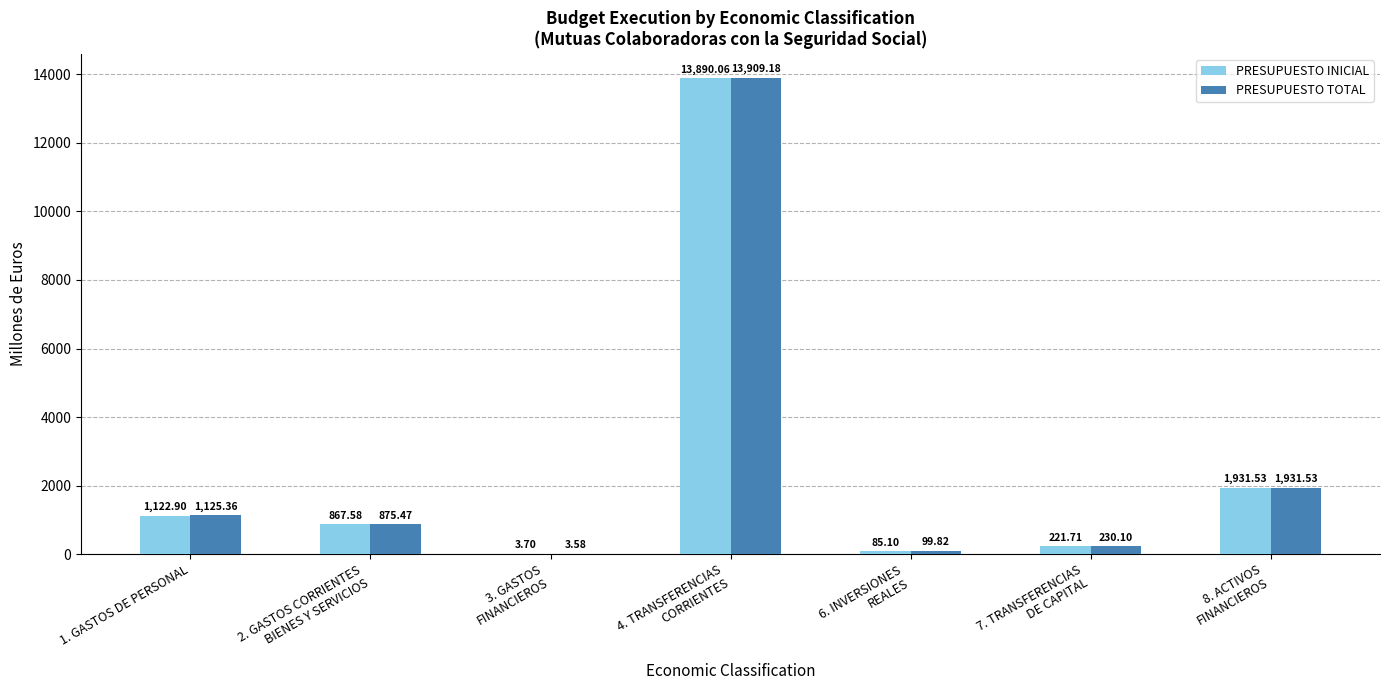

Which series has the largest total across all categories?

PRESUPUESTO TOTAL